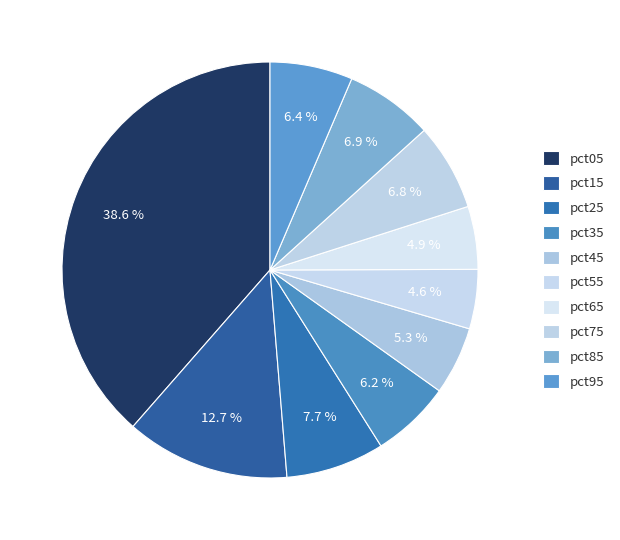

Is pct45 the majority of the pie?

No